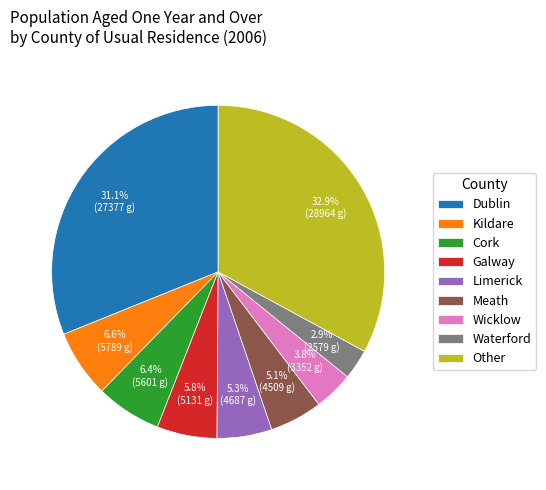

The Dublin slice represents 43% of the pie. True or false?

False